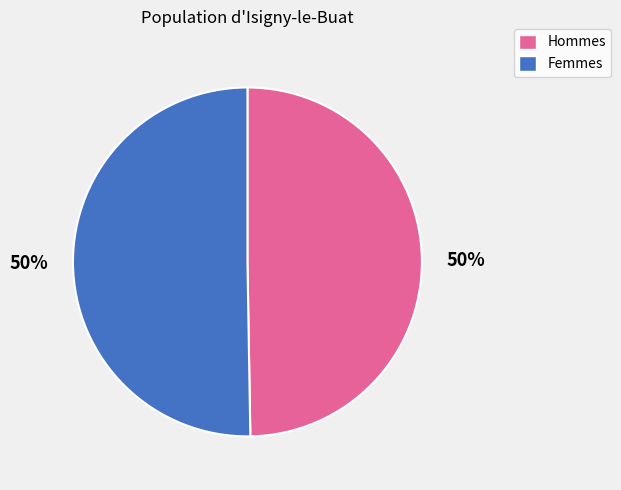

To the nearest percent, what is the average slice percentage?

50%